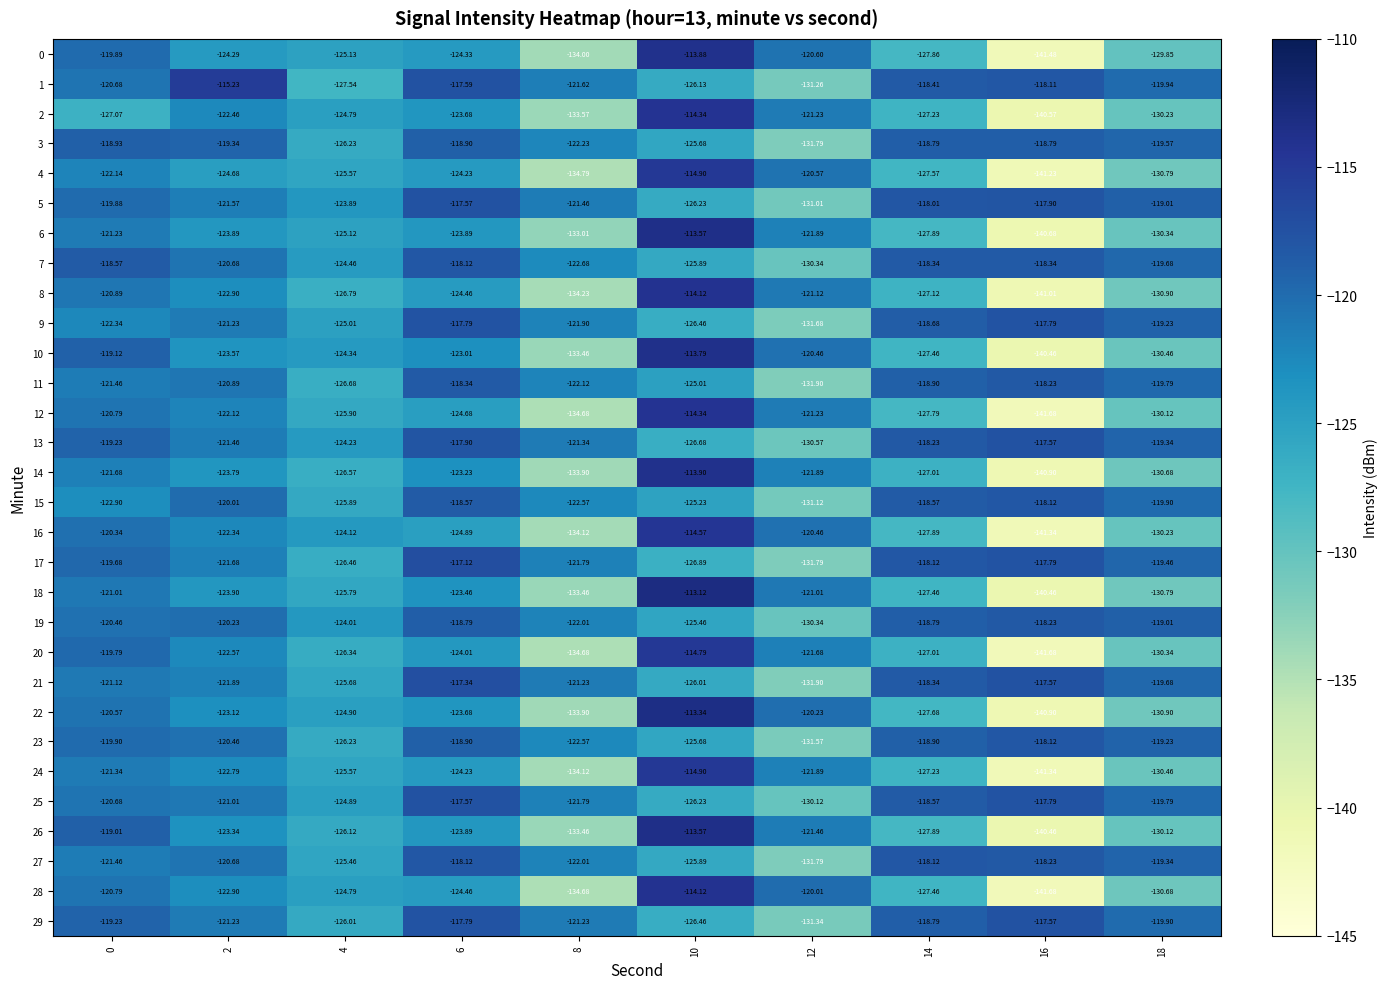

Is the value of 8 at 14 greater than the value of 27 at 18?

No